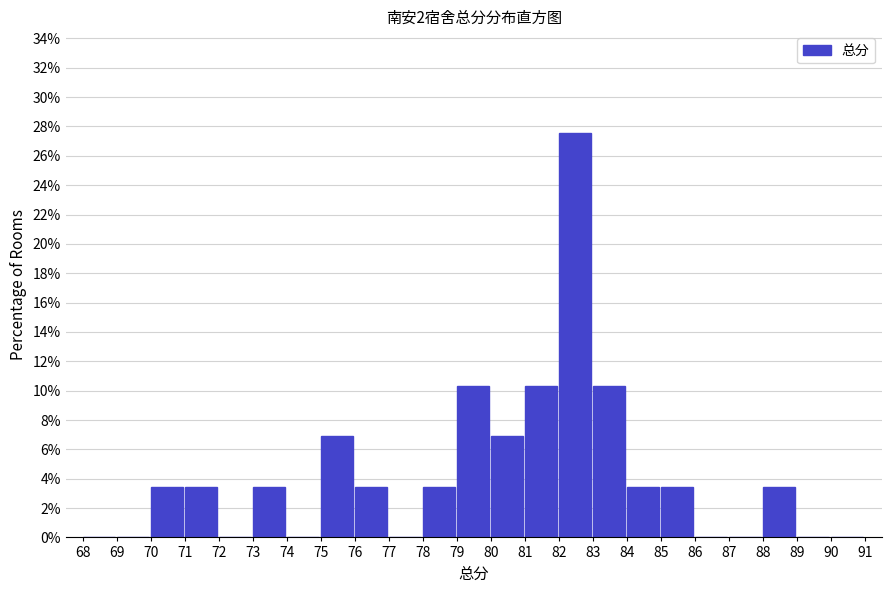

Over which range of the x-axis is the bar tallest?

82 to 83